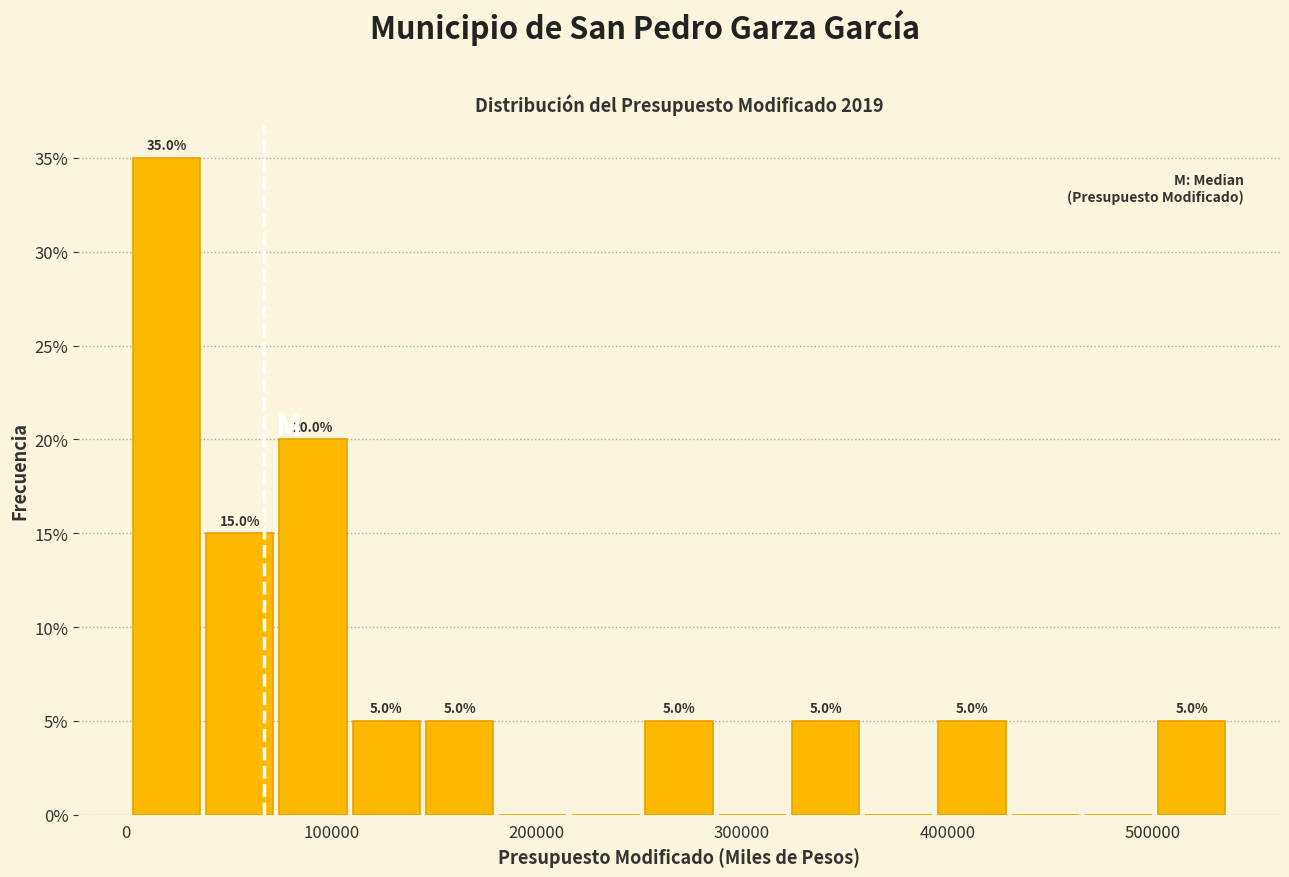

Read against the x-axis, roughly where is the centre of the tallest bar?

20000